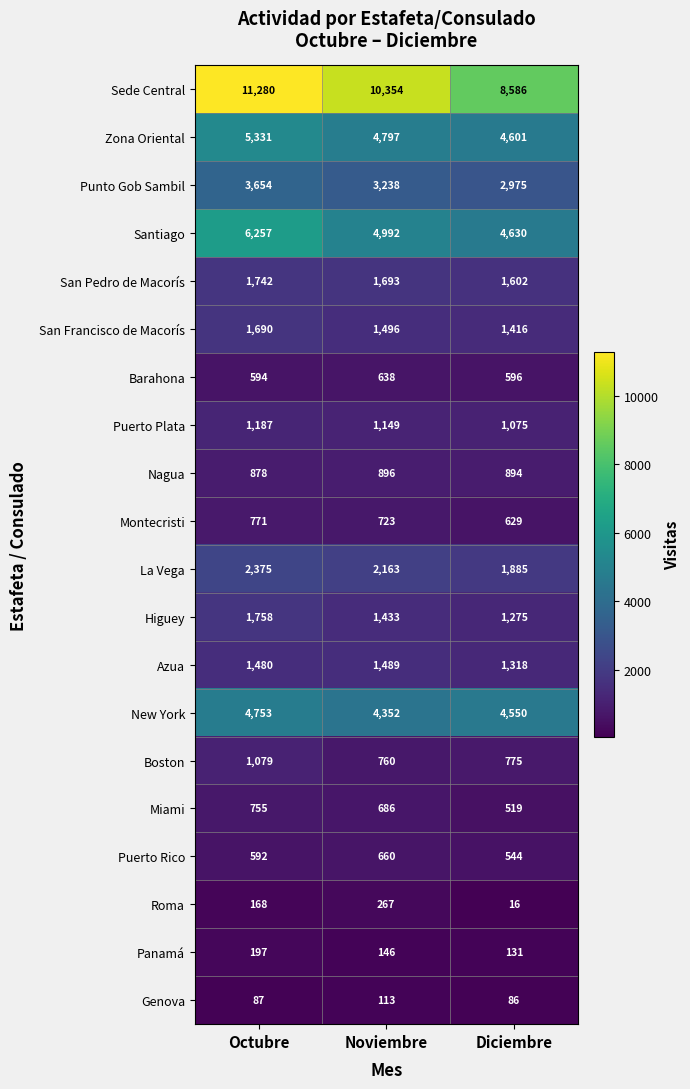

Which series has the largest total across all categories?

Sede Central